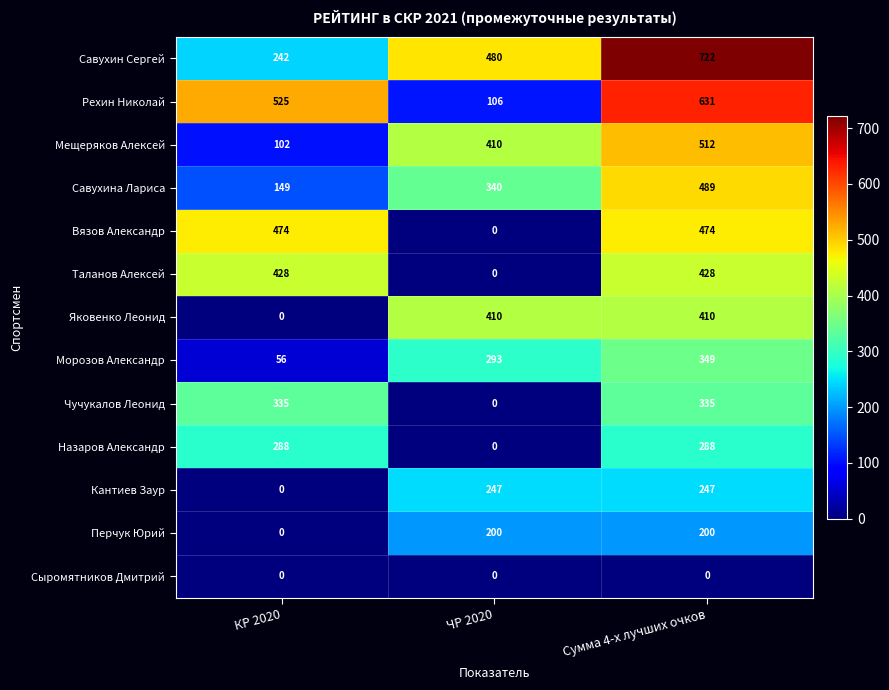

The Савухин Сергей series shows 722 at Сумма 4-х лучших очков. True or false?

True